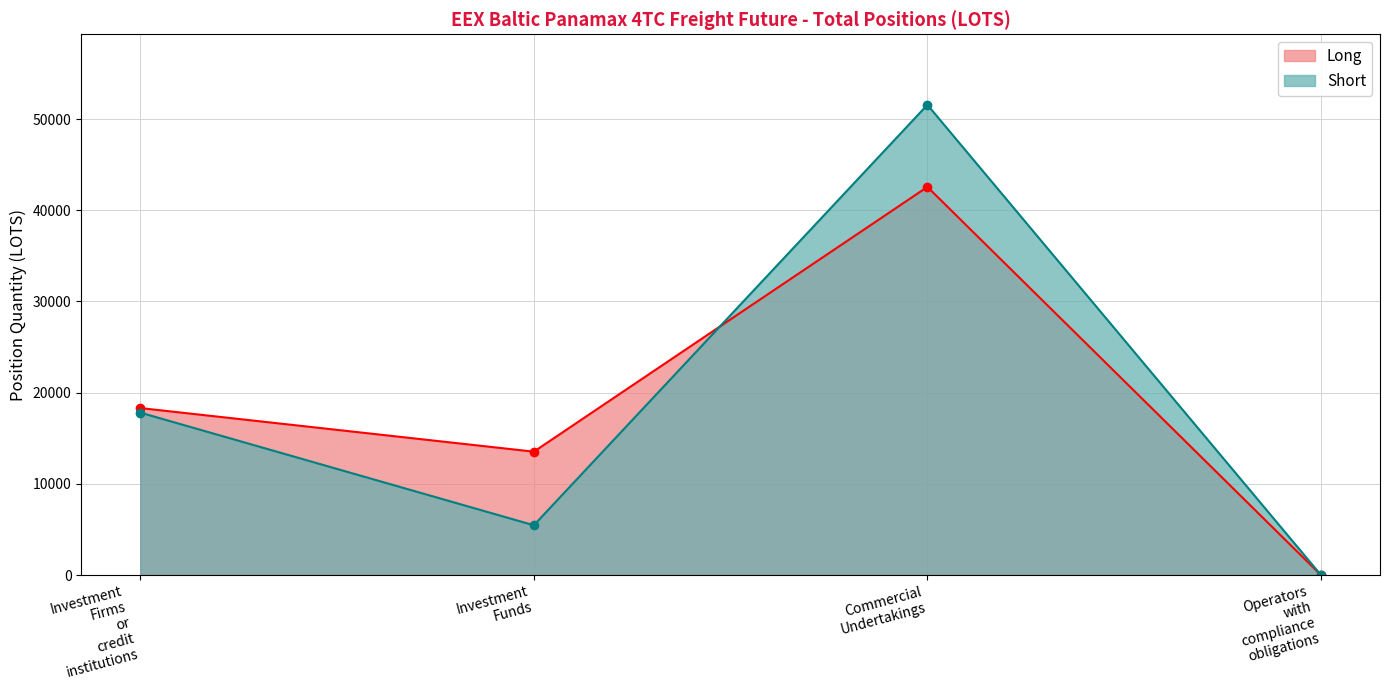

At which category is the sum across all series the highest?

Commercial
Undertakings